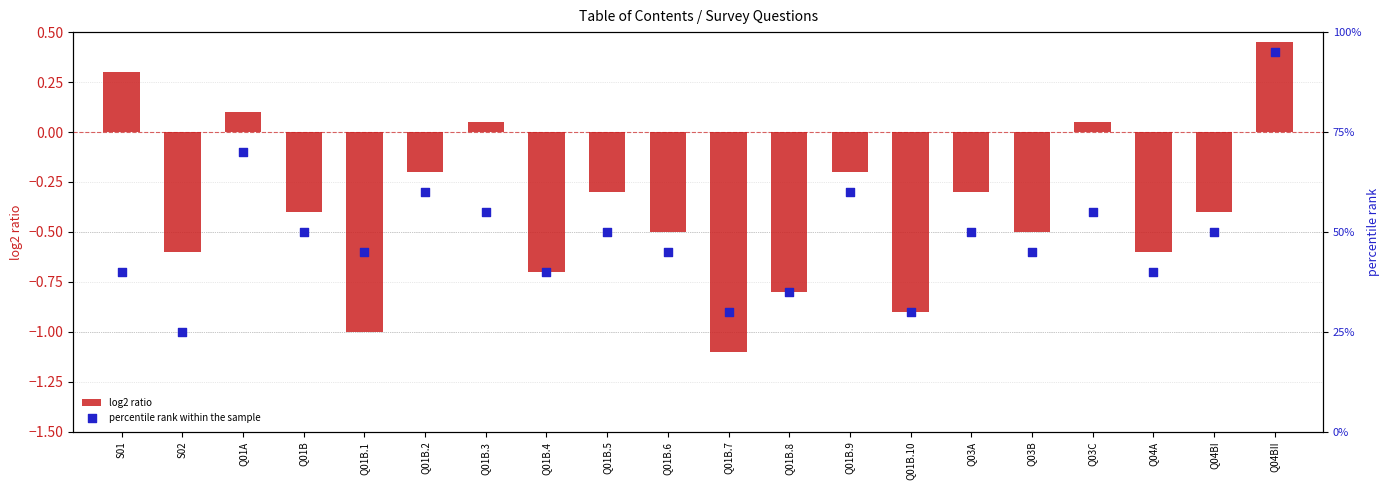

At how many categories does at least one series exceed 94?

1